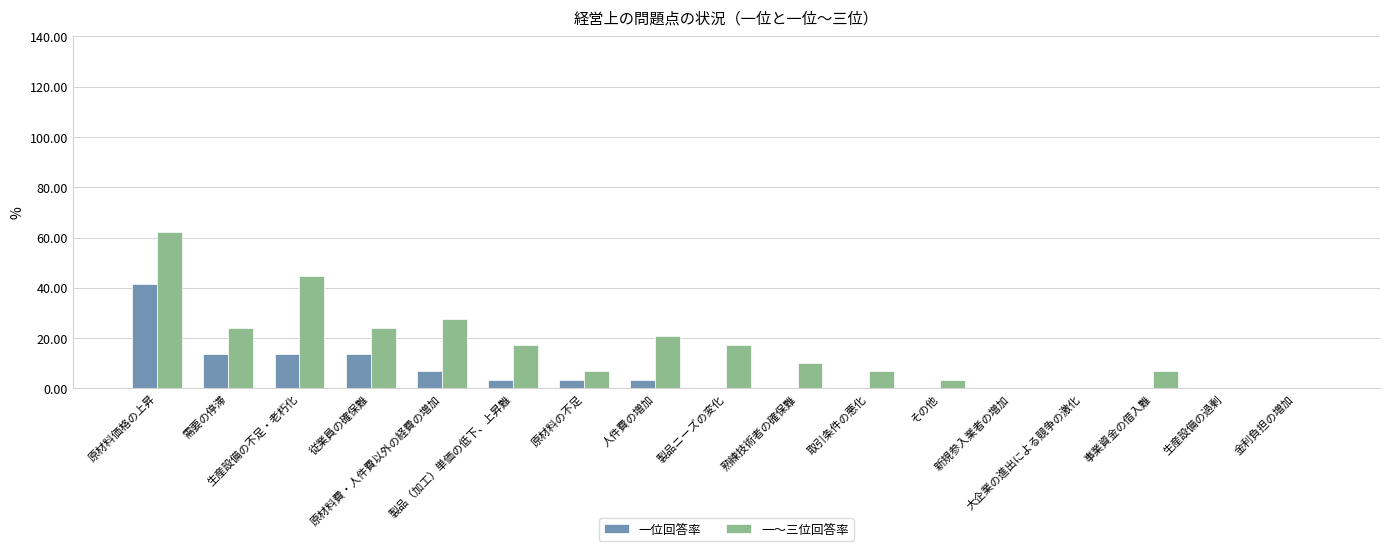

What is the maximum value shown in the chart?

62.1